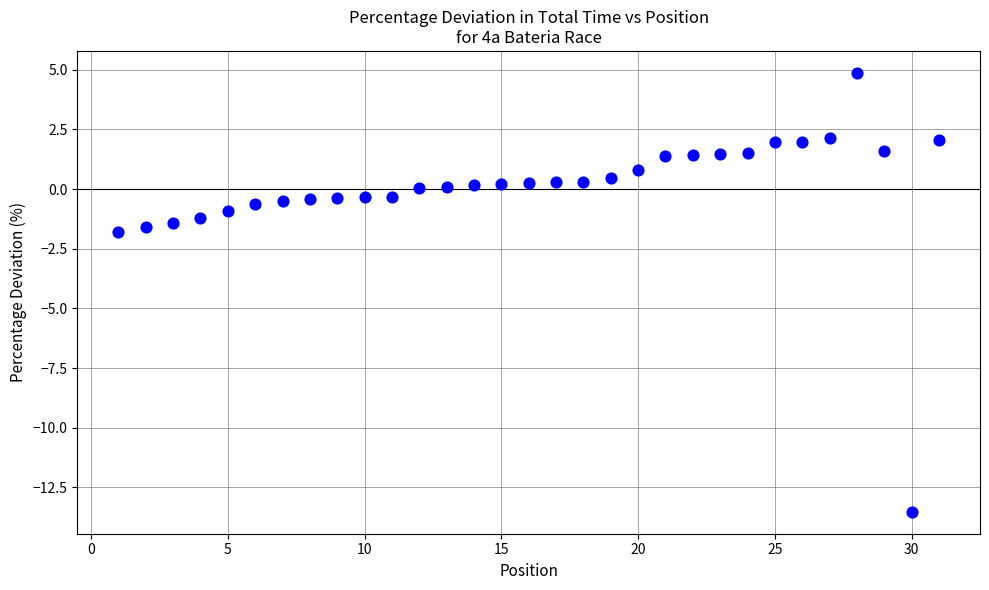

What Y value in the scatter plot is closest to -4?

-1.8